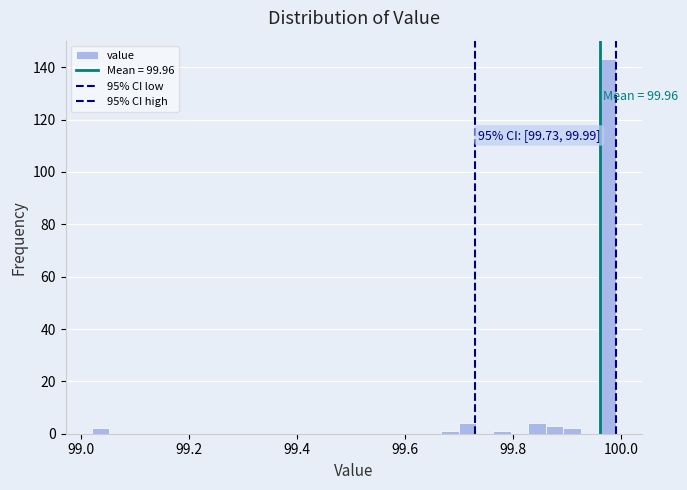

Read against the x-axis, roughly where is the centre of the tallest bar?

99.98